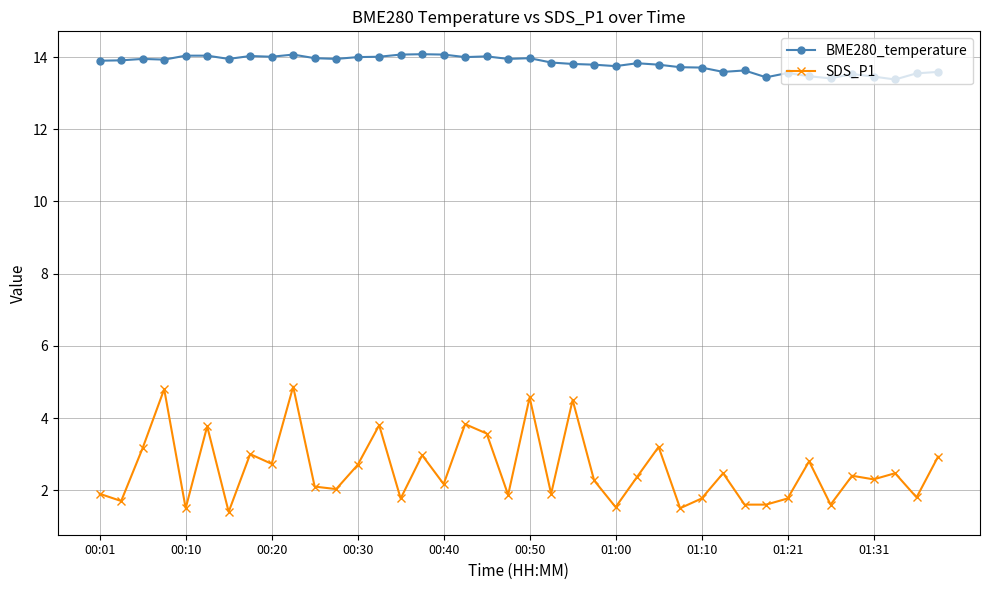

True or false: SDS_P1 and BME280_temperature intersect in this chart.

False